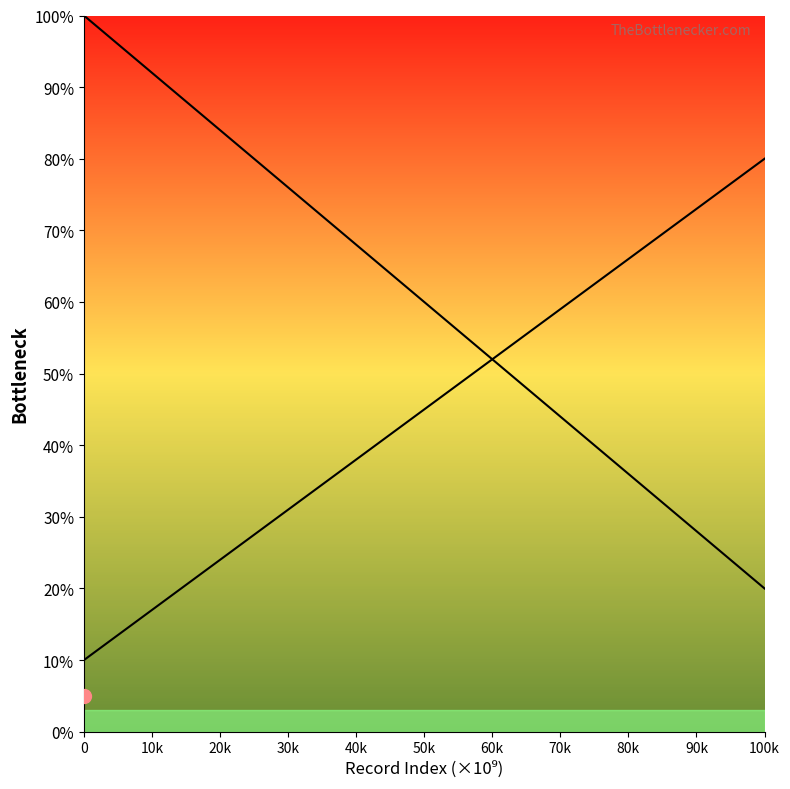

Which has a higher value, 40k or 80k?

40k